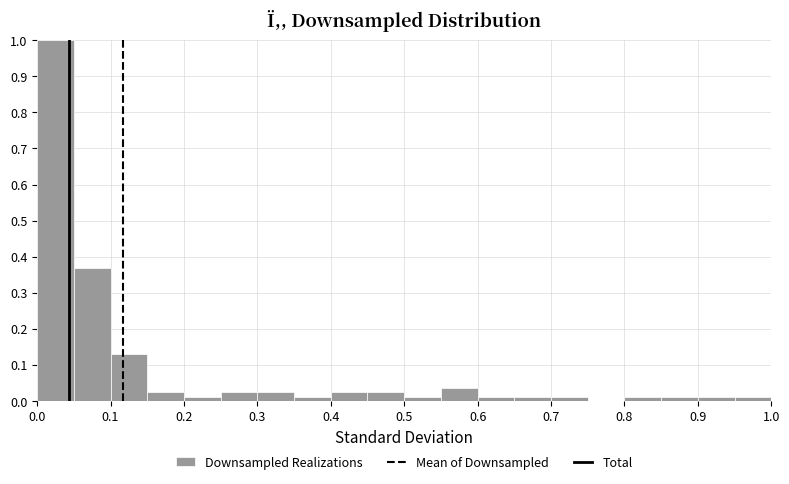

Over which range of the x-axis is the bar tallest?

0.00 to 0.05